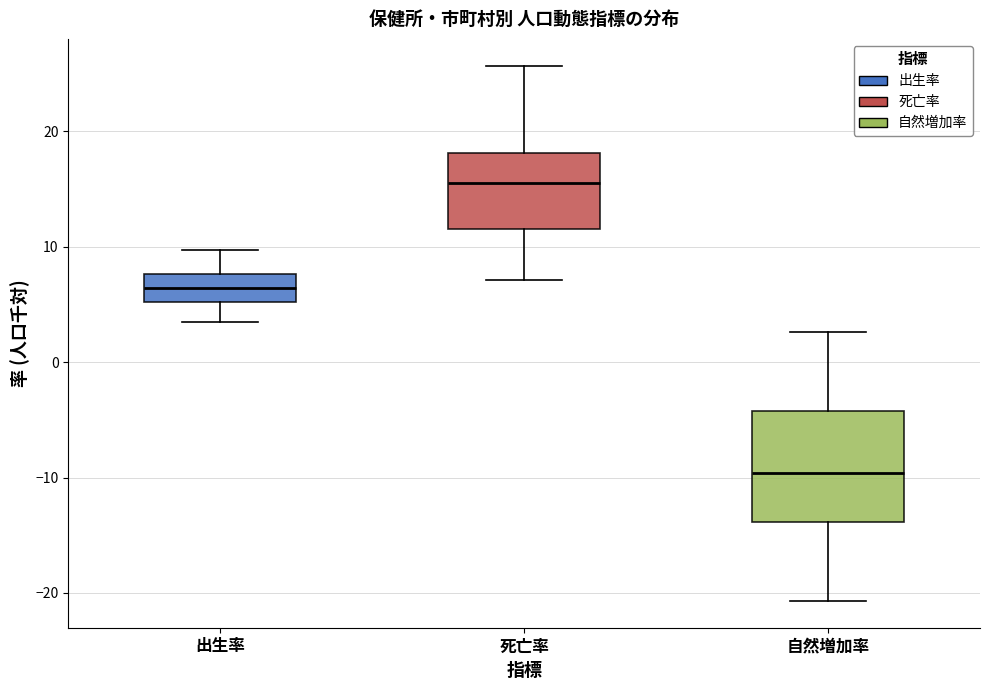

Comparing the boxes themselves (not the whiskers), which one is the tallest?

自然増加率